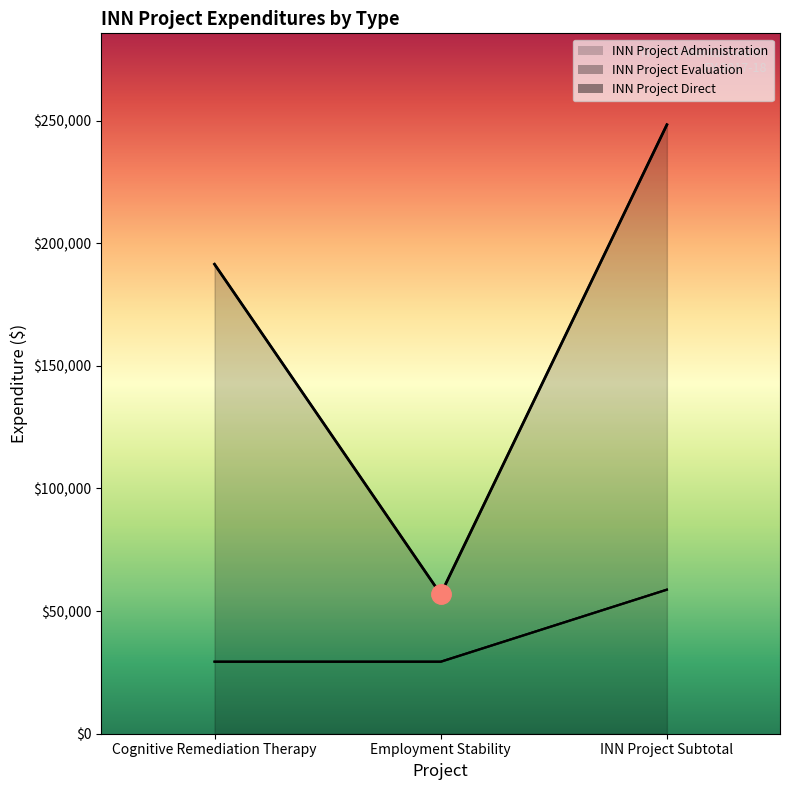

The INN Project Direct series shows 103233 at Cognitive Remediation Therapy. True or false?

False